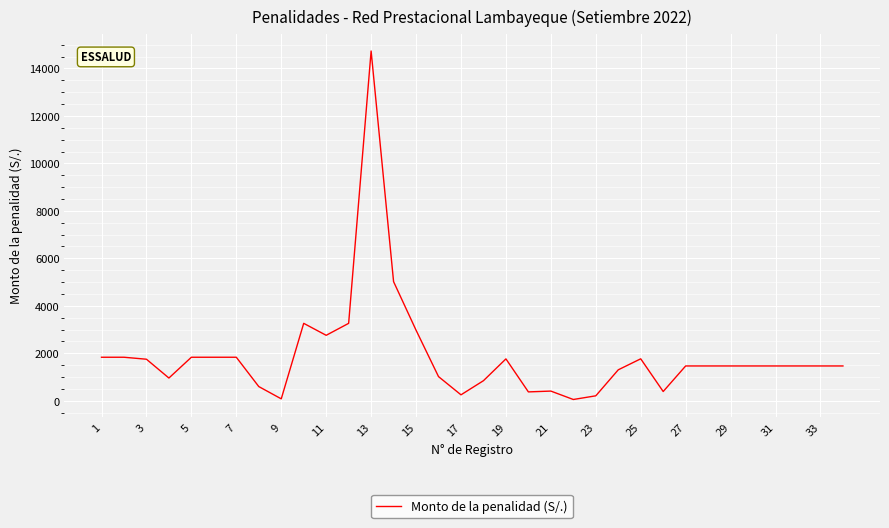

What is the greatest value displayed?

14734.5